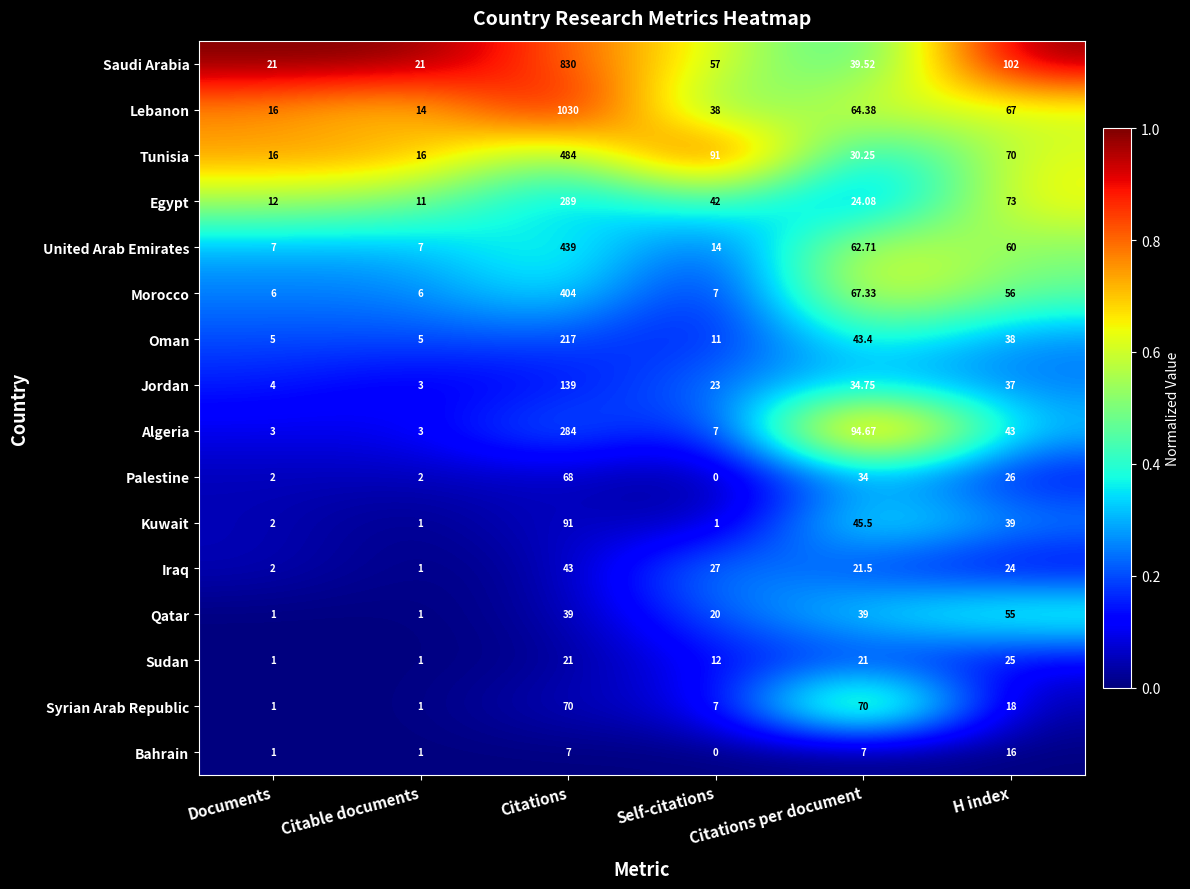

At which label does Jordan reach its minimum?

Citable documents